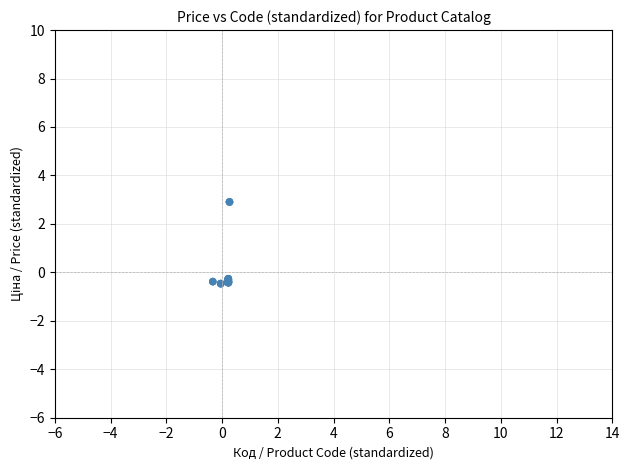

What Y value in the scatter plot is closest to 1?

1.2